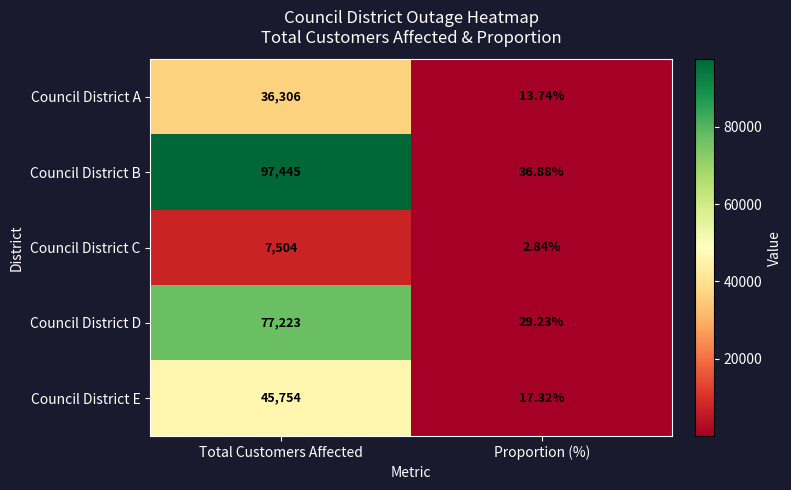

Where is Council District D nearest to the value 38626?

Proportion (%)